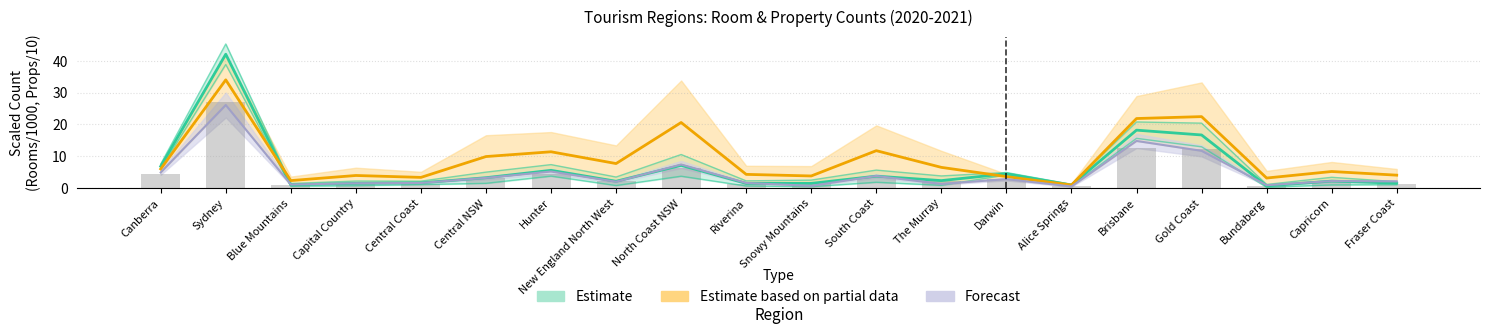

What is the difference between the second highest and minimum values in the Room Count (Sample) series?

15.4